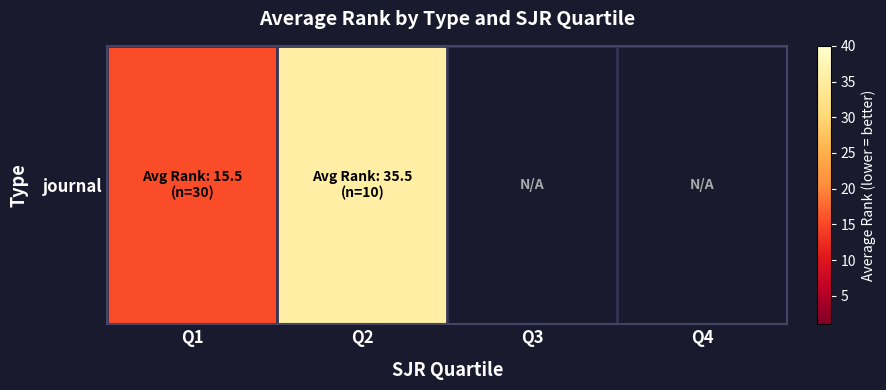

What is the change in value from Q1 to Q2?

+20.0